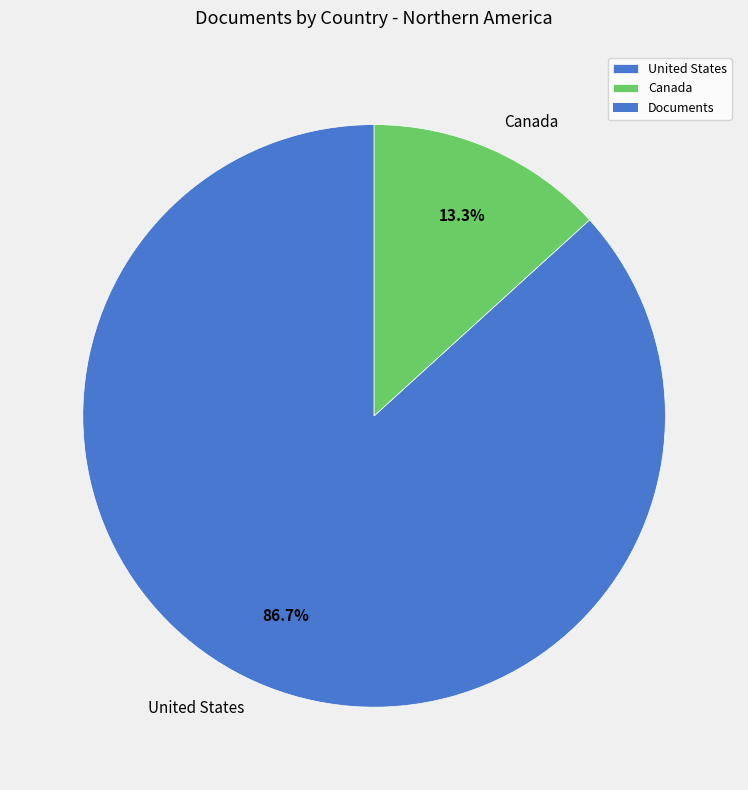

How many slices are in this pie chart?

2